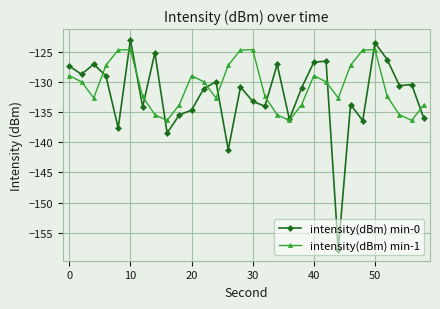

True or false: intensity(dBm) min-0 and intensity(dBm) min-1 cross at least once.

True